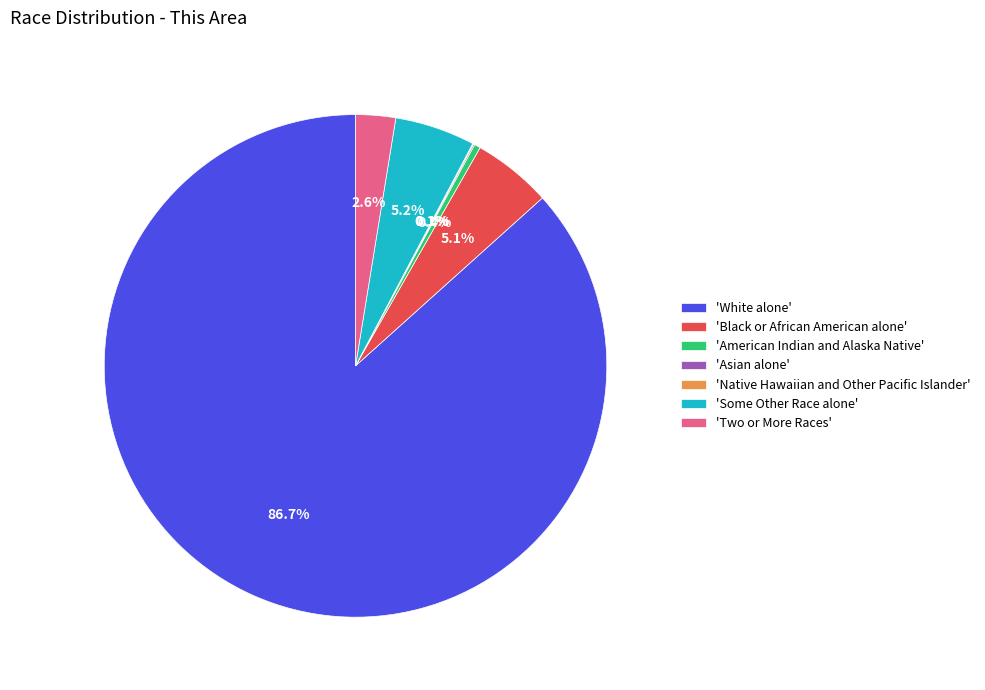

Between 'White alone' and 'American Indian and Alaska Native', which is larger?

'White alone'